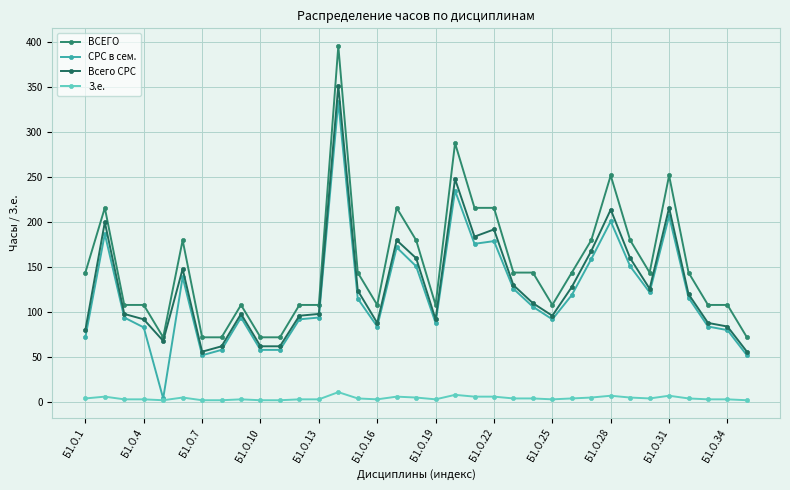

What is the difference between the maximum and minimum values in the Всего СРС series?

296